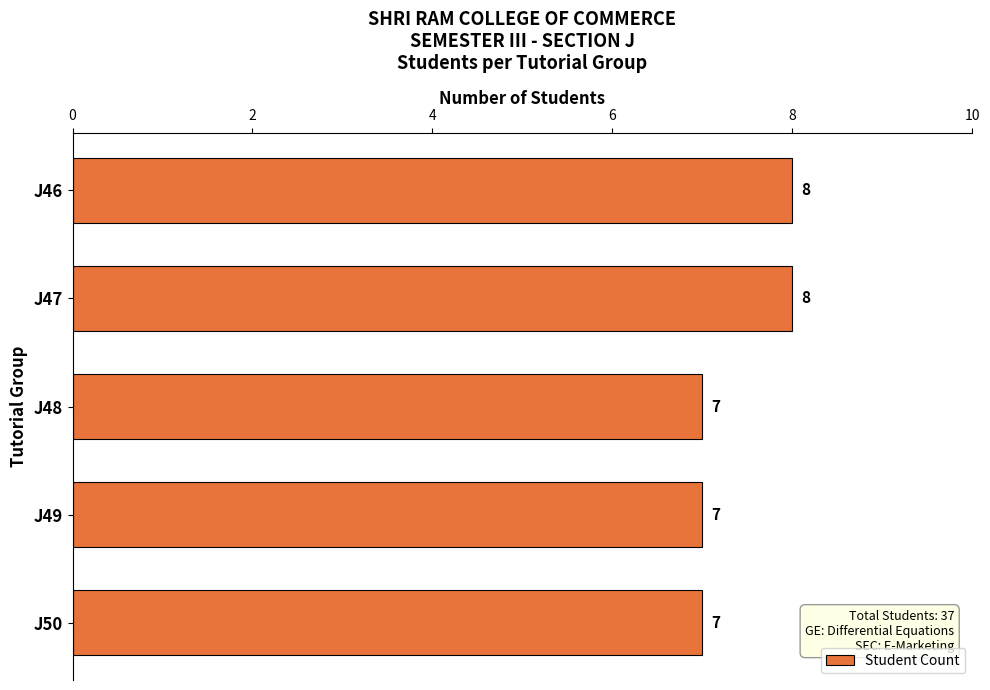

What is the ratio of the value at J50 to the value at J47?

0.9